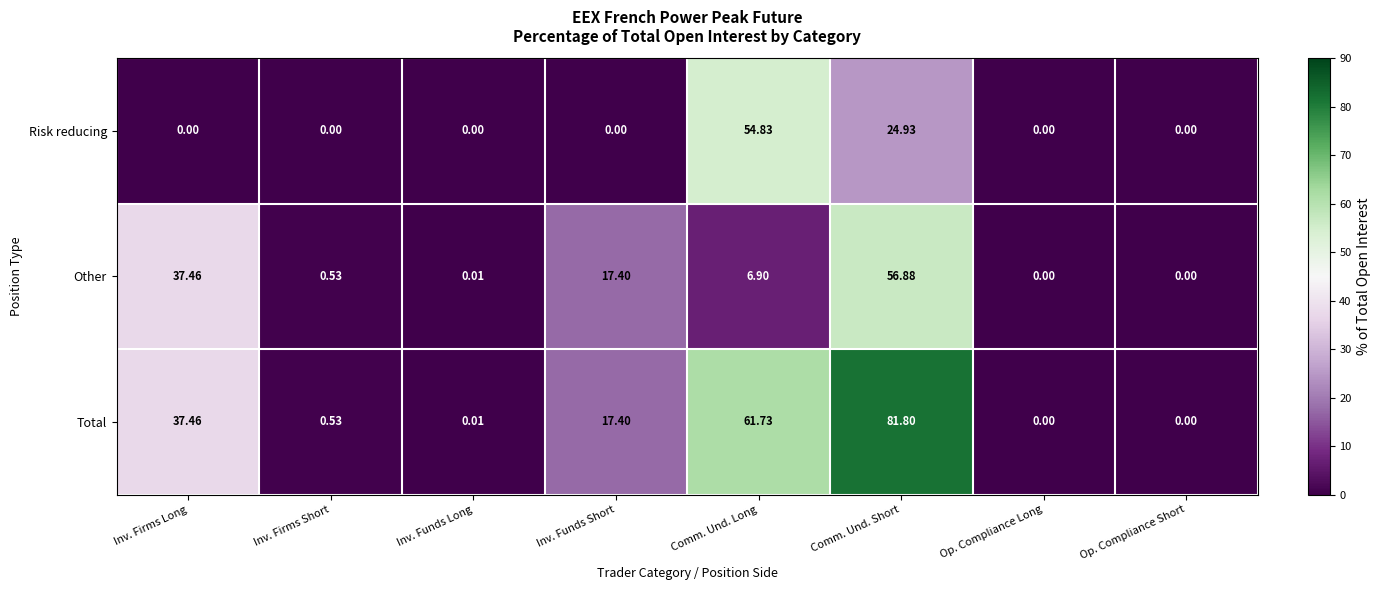

At which label does Total reach its peak?

Comm. Und. Short